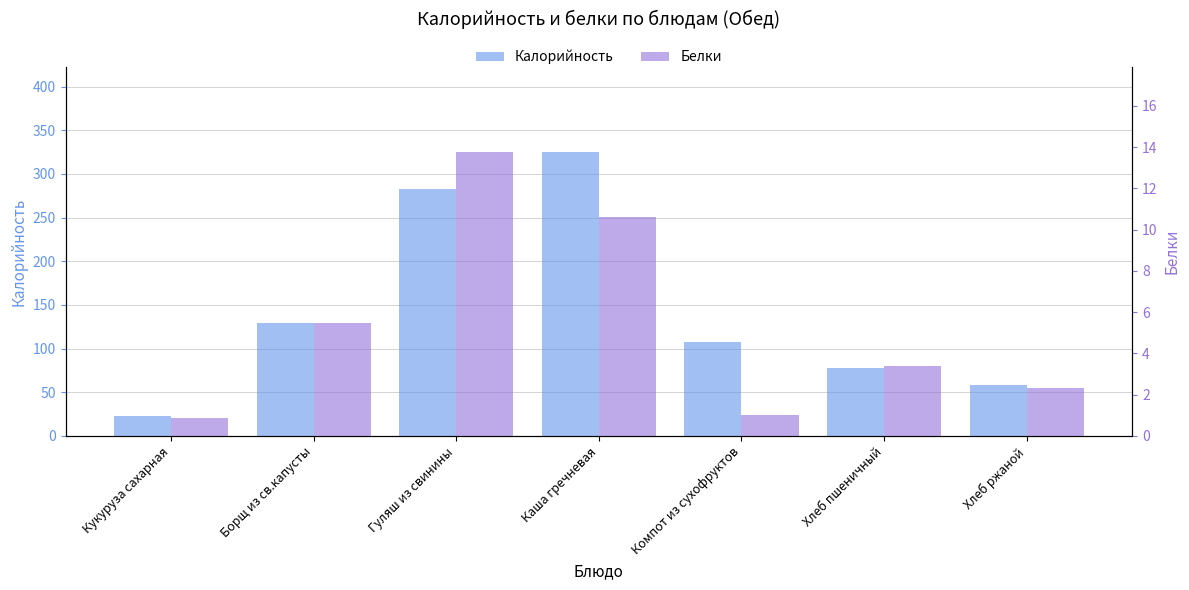

What are all the series names shown in the legend?

Калорийность, Белки